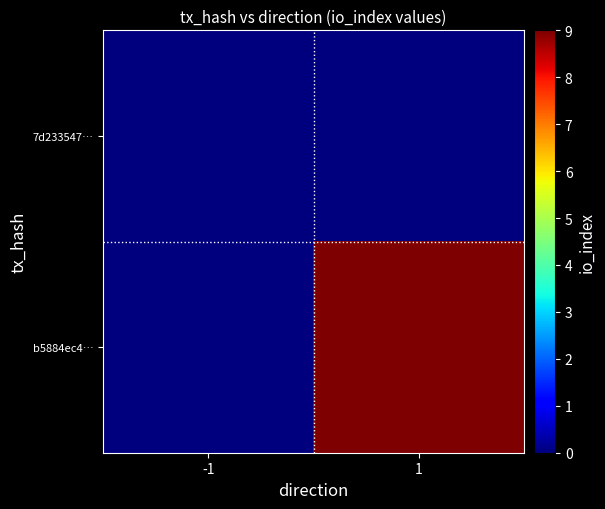

Reading right to left, extract all data points from this chart.

7d233547…: 1=0	-1=0
b5884ec4…: 1=9	-1=0